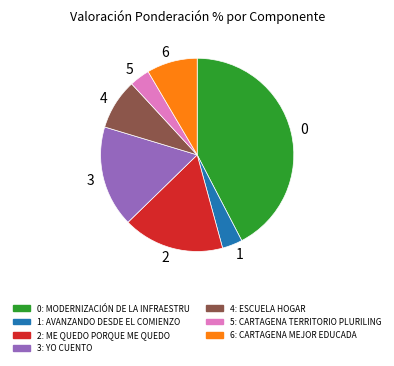

Is there any slice that represents more than half of the pie?

No